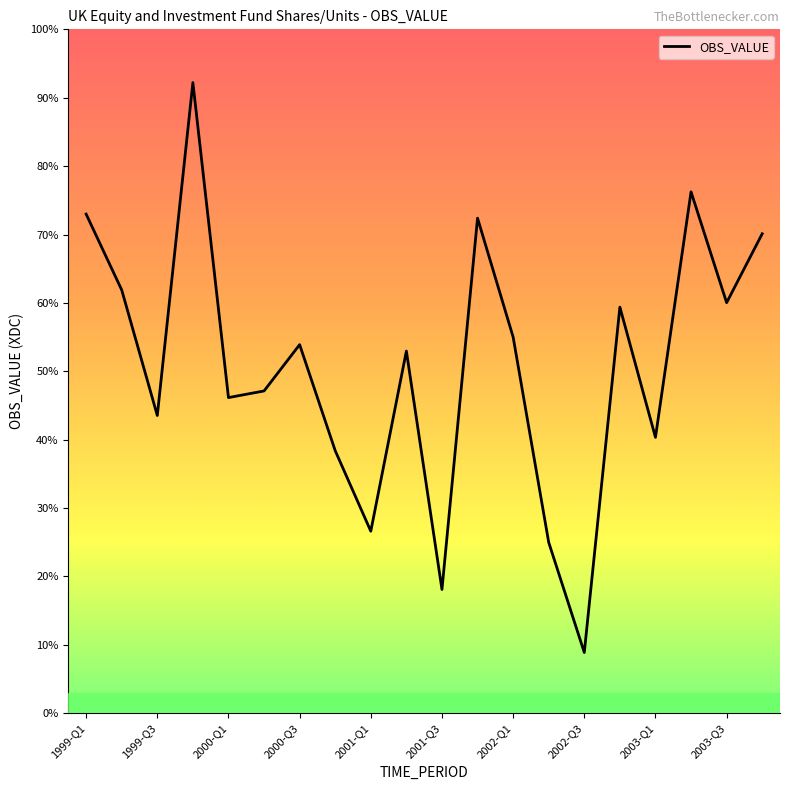

Is this an area chart (filled region under the line)?

No